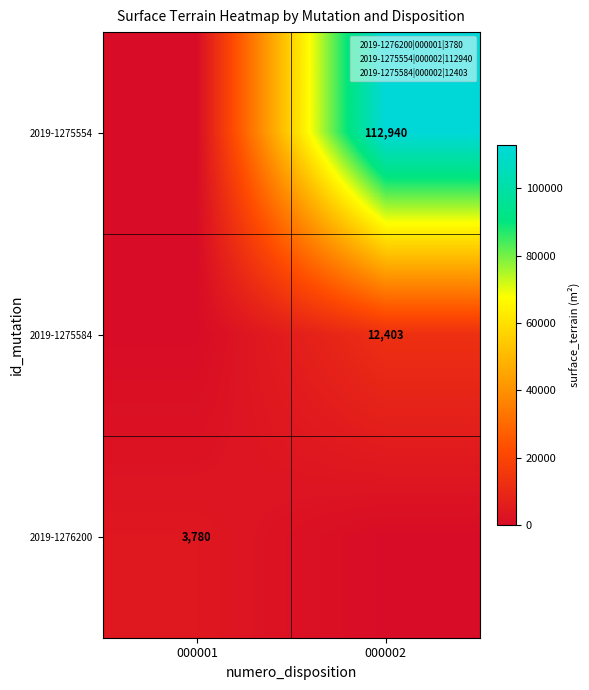

The value of 2019-1275554 at 000002 is 112940. True or false?

True